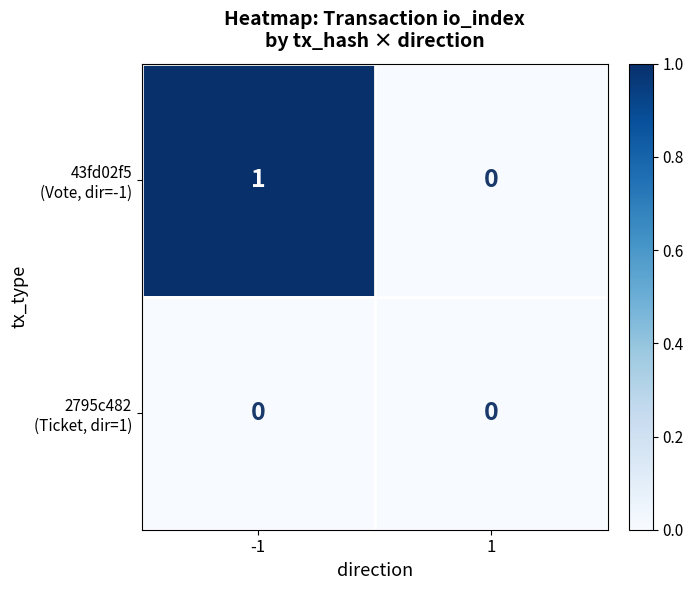

How many series are shown in this chart?

2